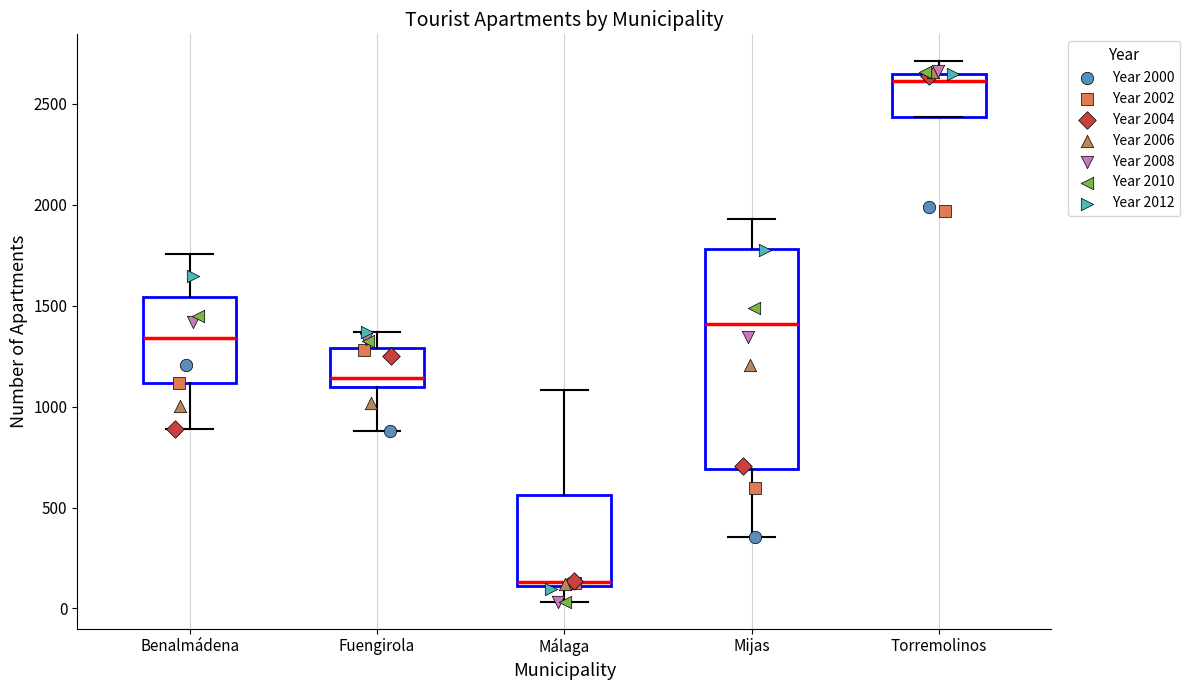

Reading left to right, transcribe this box plot: for each box, give where its median line is, the range the box spans, and where its two whiskers end, as read against the y-axis. The values are not printed on the chart, so give them approximately, as read against the axis.

Benalmádena: median 1350, box 1100 to 1550, whiskers 900 to 1750
Fuengirola: median 1150, box 1100 to 1300, whiskers 900 to 1350
Málaga: median 150, box 100 to 550, whiskers 50 to 1100
Mijas: median 1400, box 700 to 1800, whiskers 350 to 1950
Torremolinos: median 2600, box 2450 to 2650, whiskers 2450 to 2700